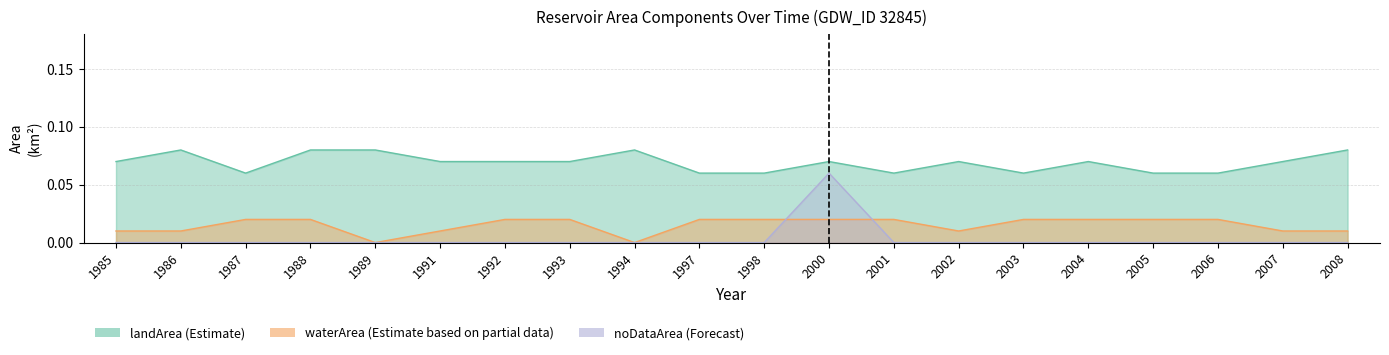

True or false: landArea and noDataArea intersect in this chart.

False